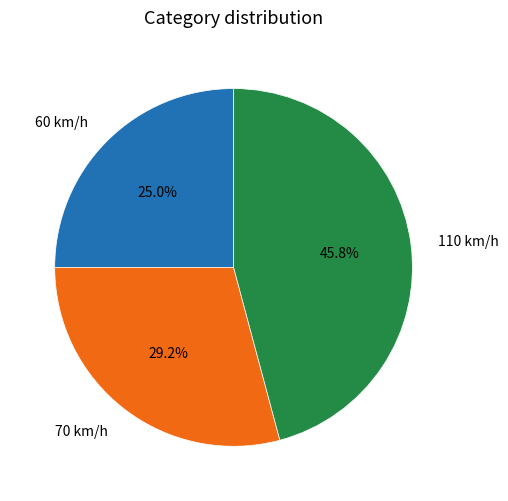

Does 60 represent more than half of the total?

No